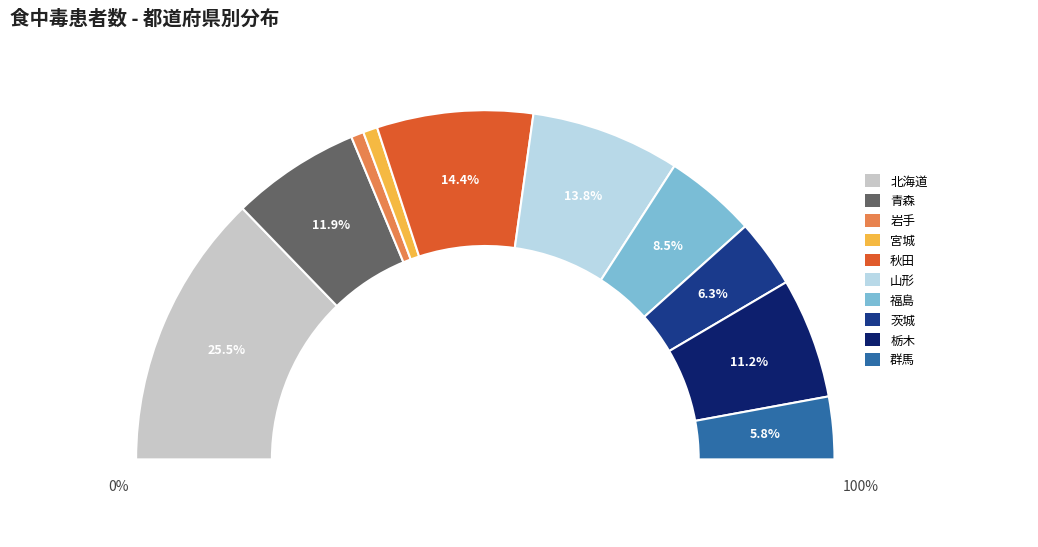

Which slice is the largest?

北海道